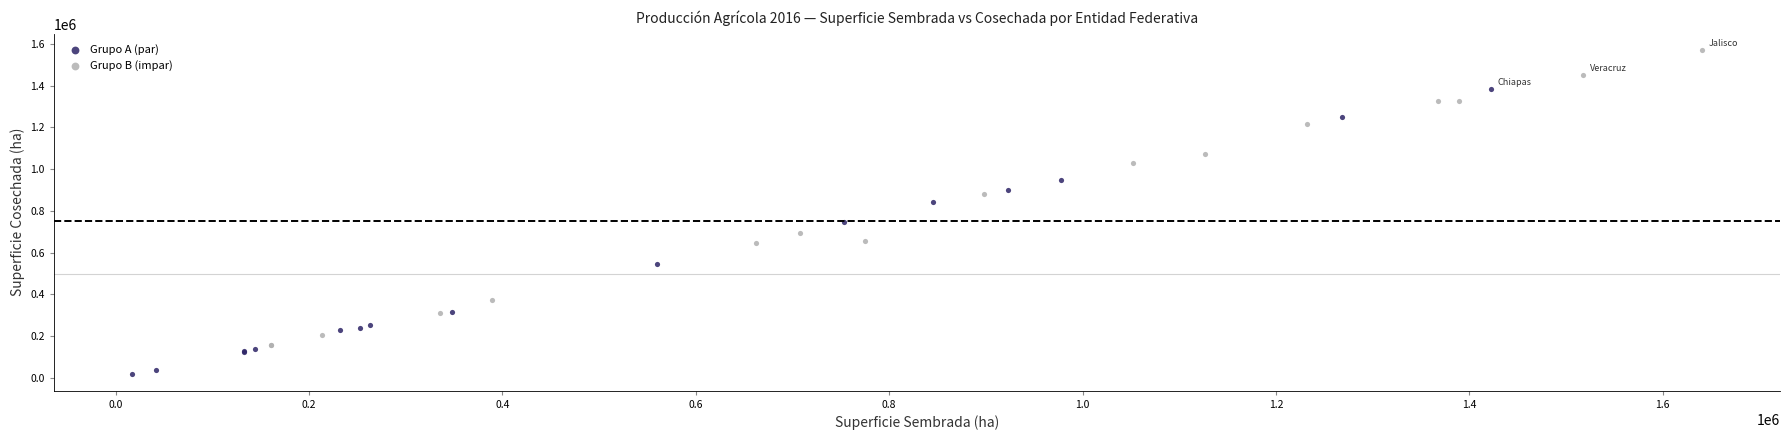

What are all the series names shown in the legend?

Grupo A (par), Grupo B (impar)